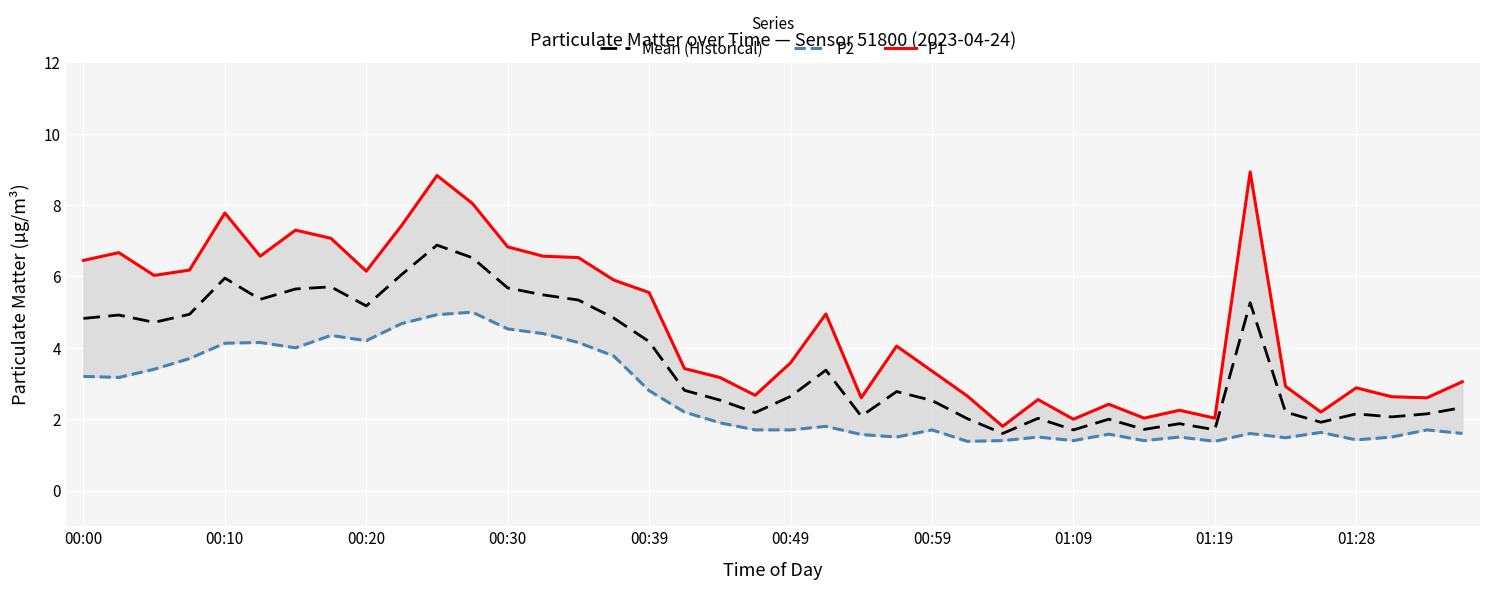

Which series has the widest spread of values?

P1